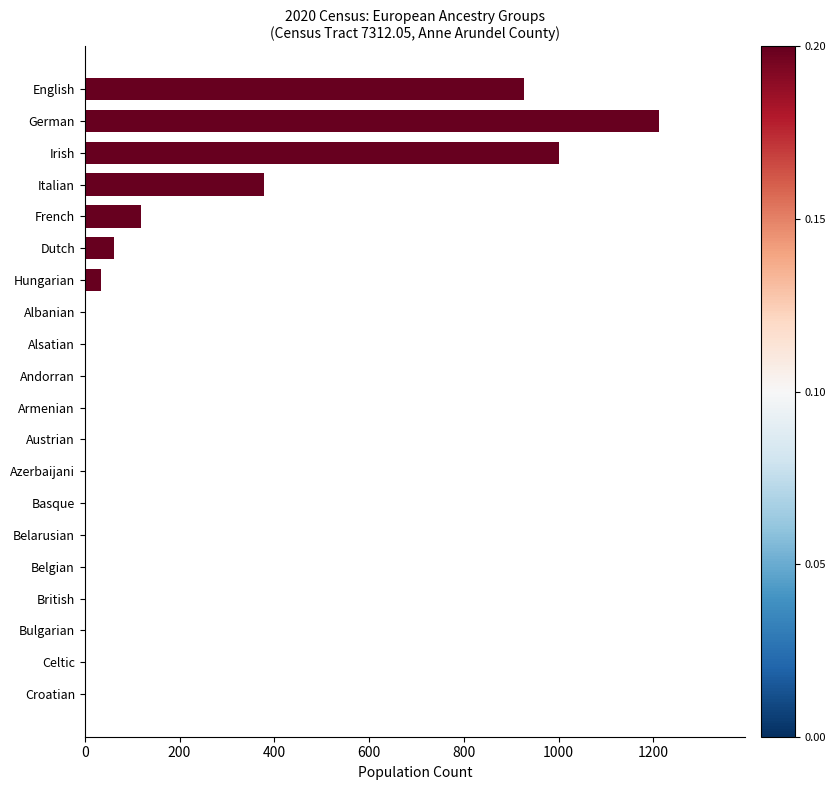

What is the greatest value displayed?

1211